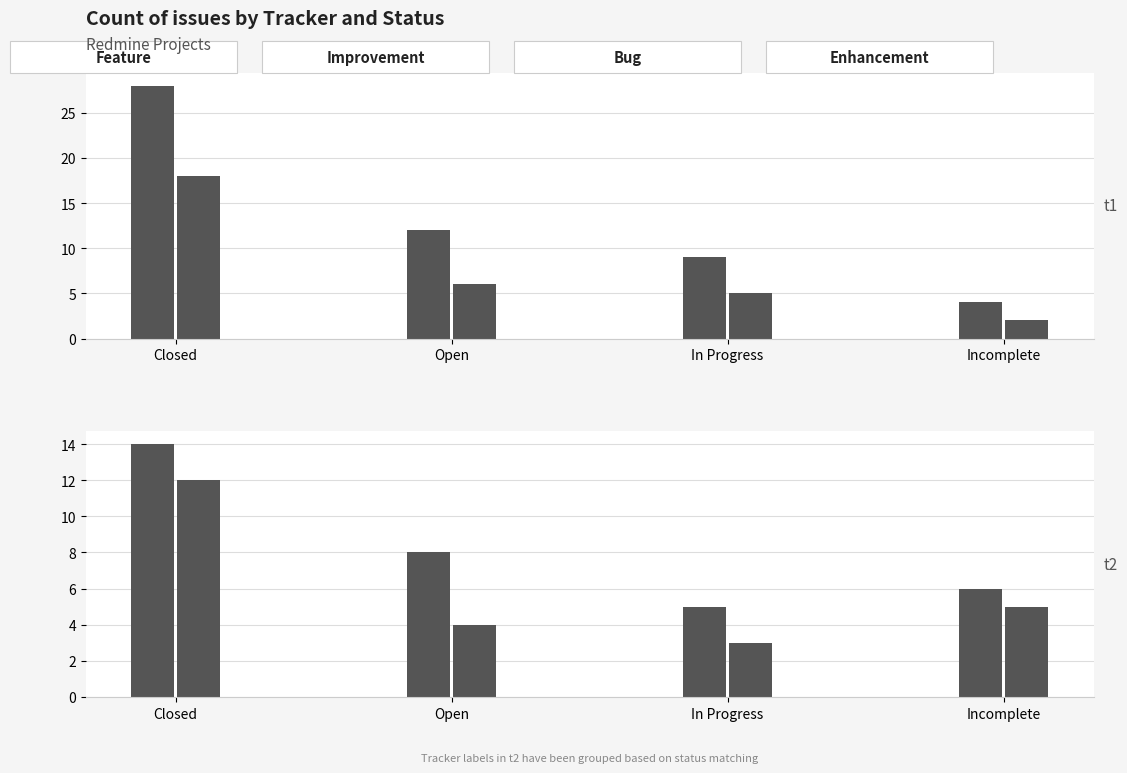

How many distinct data groups are displayed?

2